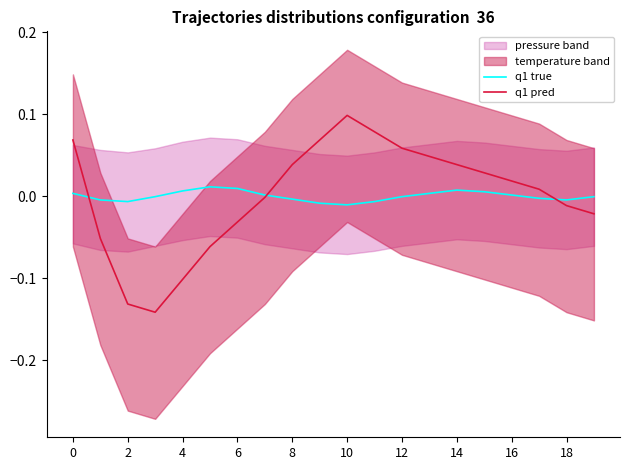

Does the chart have visible grid lines?

No